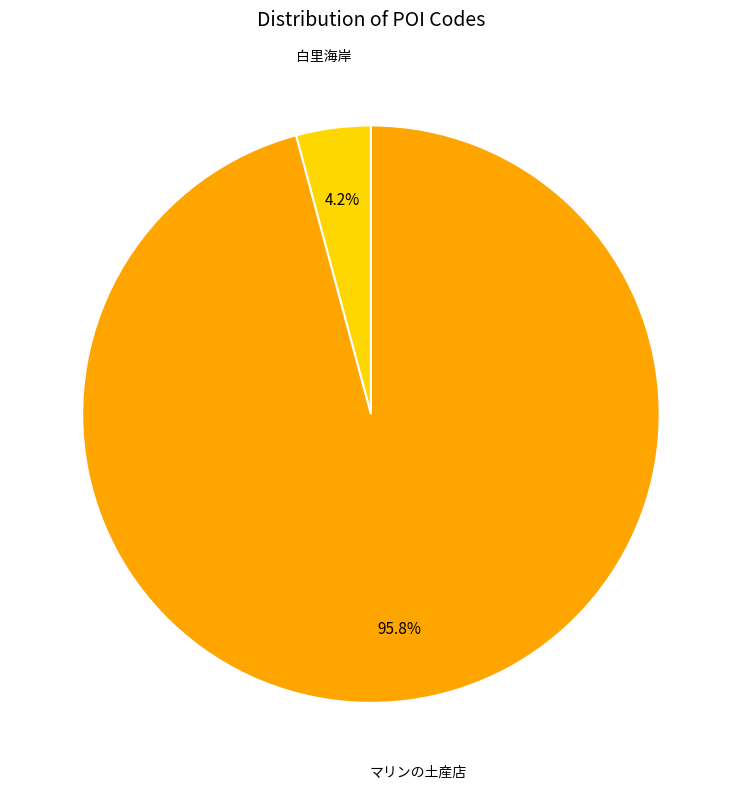

Which category accounts for the majority?

マリンの土産店